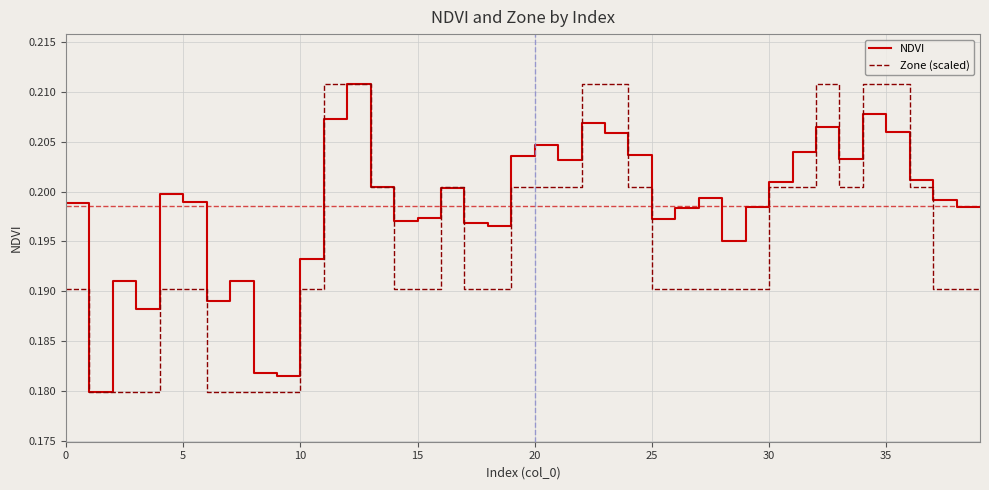

Which series has the largest total across all categories?

NDVI